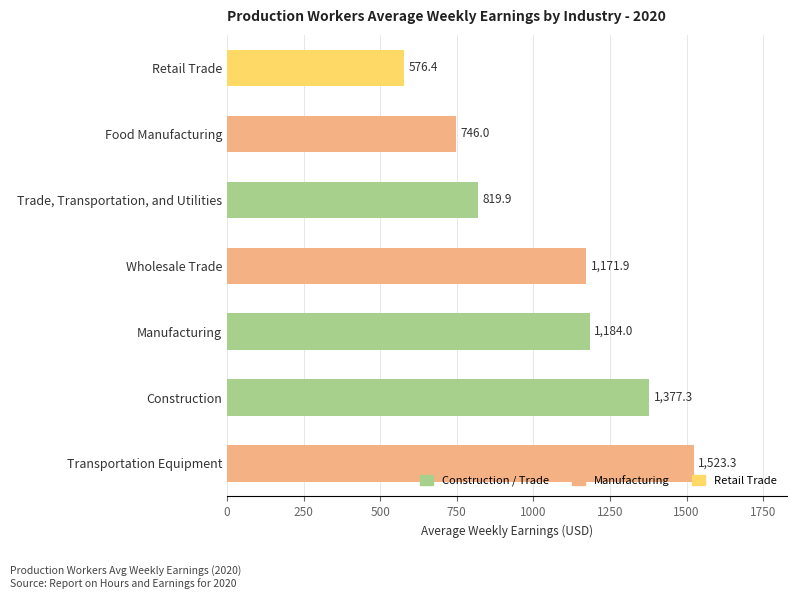

What is the change in value from Transportation Equipment to Manufacturing?

-339.3